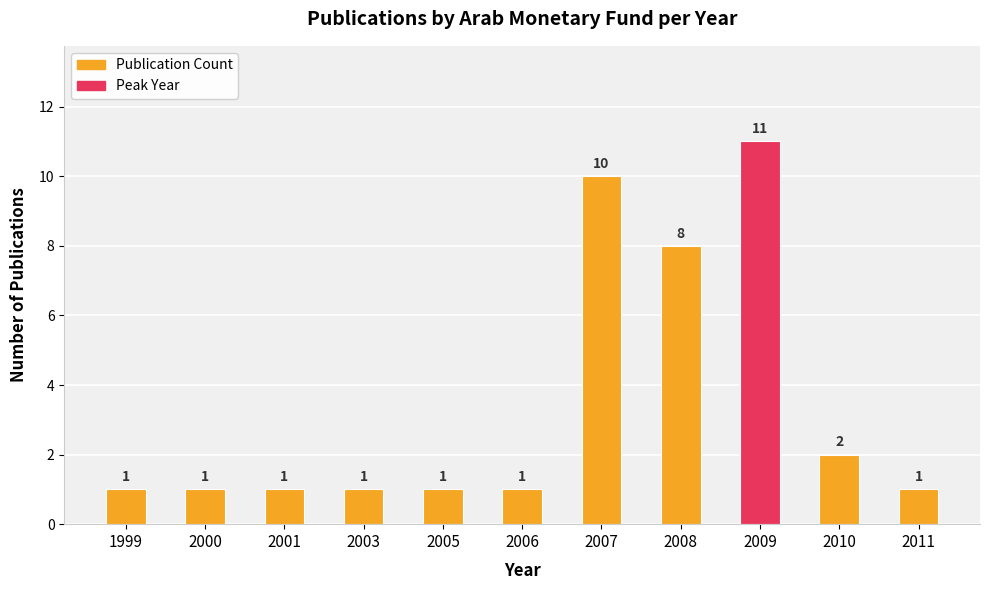

Between 2003 and 2000, which is larger?

2003